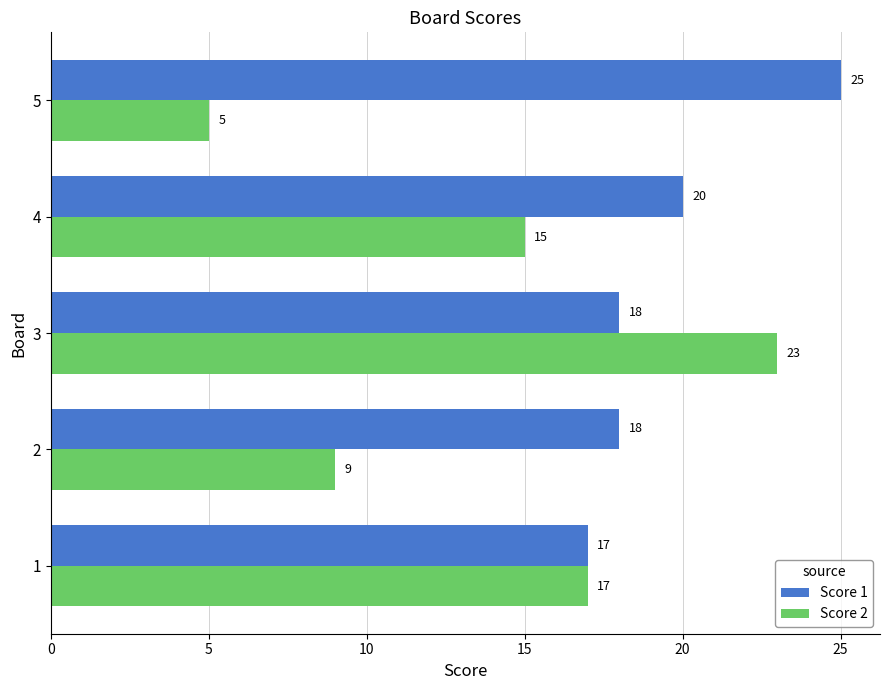

What is the average value of the Score 2 series?

14